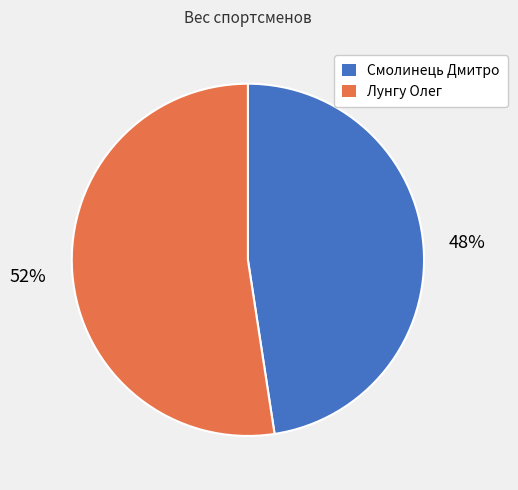

How many slices are in this pie chart?

2